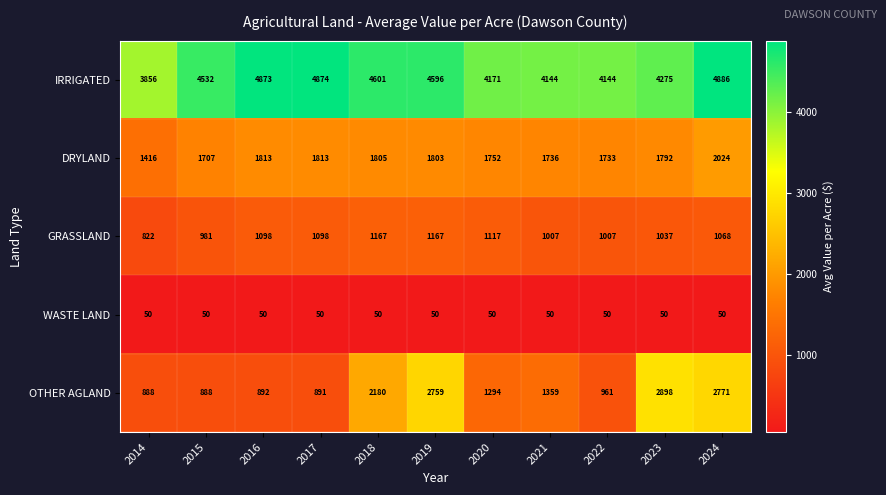

The value of OTHER AGLAND at 2018 is 2180. True or false?

True